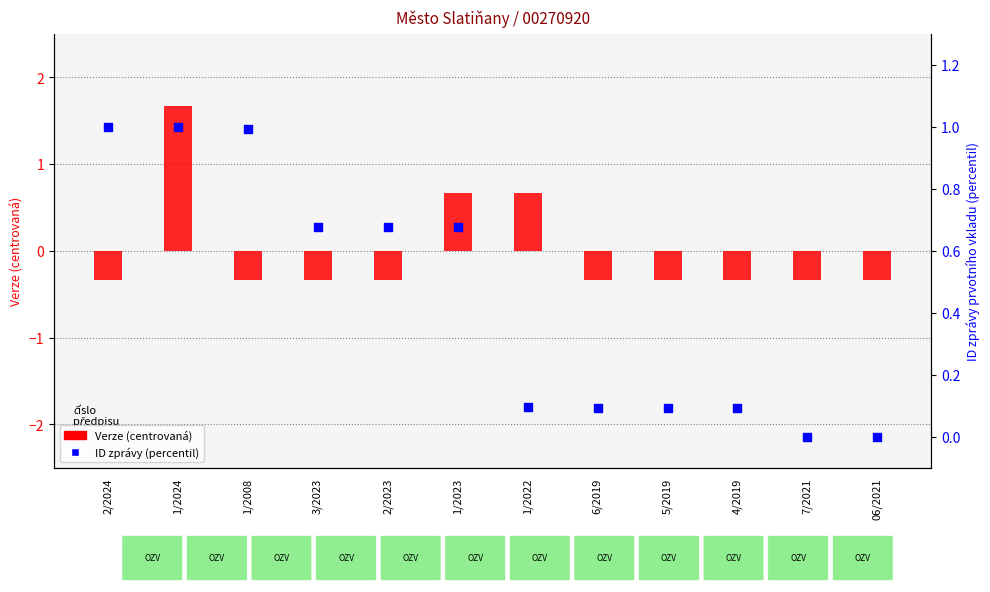

Which series has the largest total across all categories?

ID zprávy (percentil)